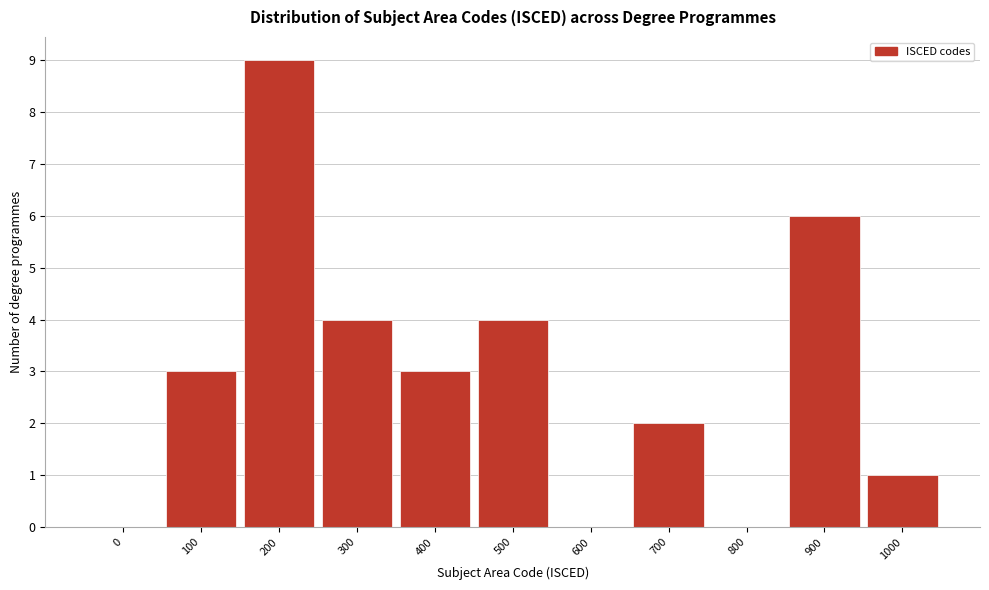

Reading left to right, transcribe all the data shown in this chart.

0=0	100=3	200=9	300=4	400=3	500=4	600=0	700=2	800=0	900=6	1000=1